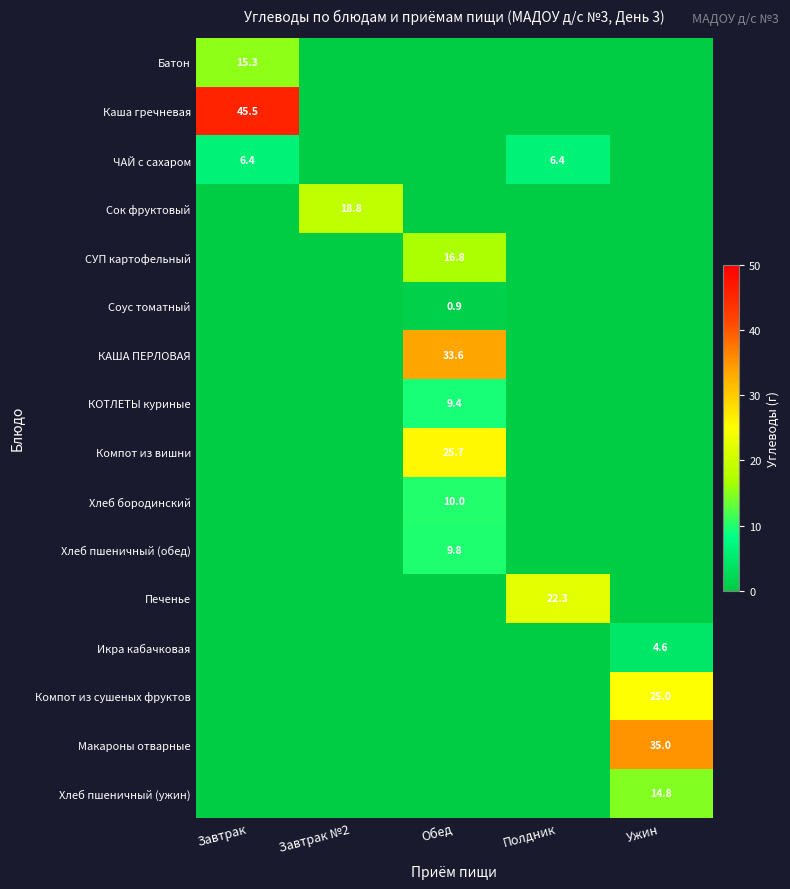

The Хлеб бородинский series shows 15.9 at Обед. True or false?

False